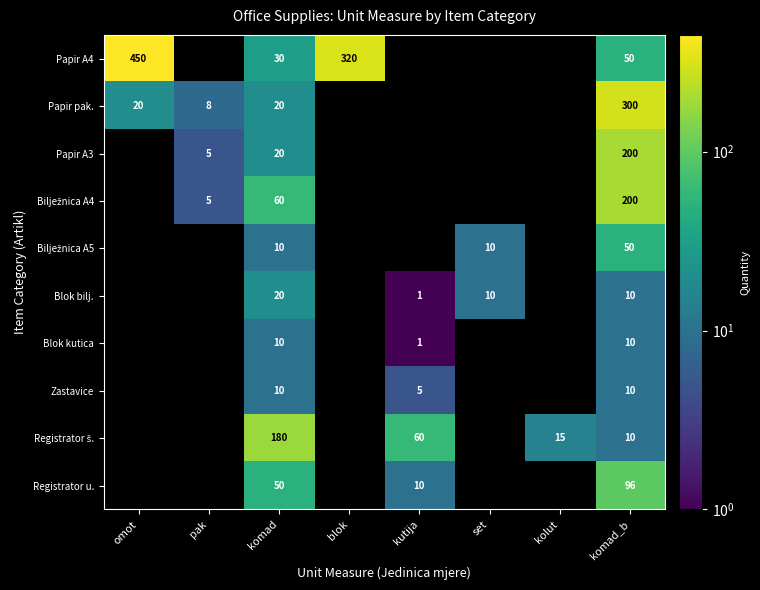

What is the spread (max minus min) of values at komad_b?

290